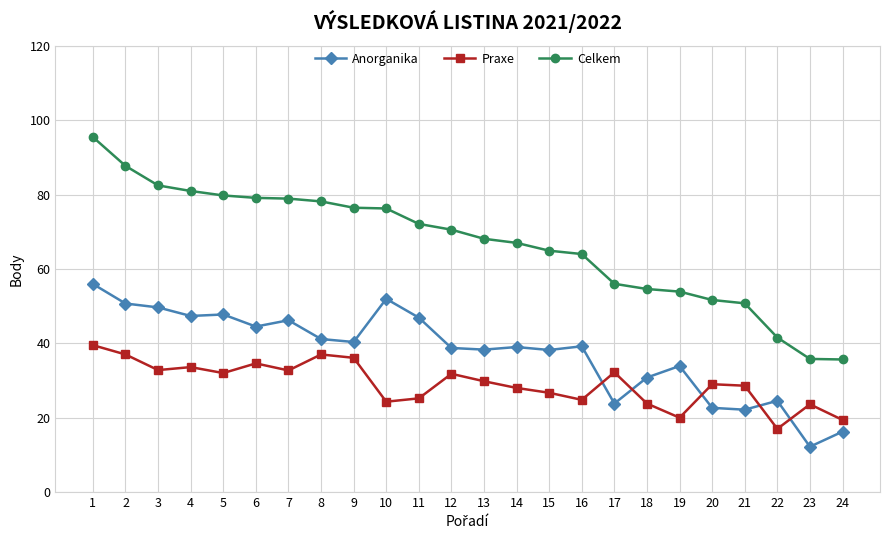

At how many categories does at least one series exceed 18?

24